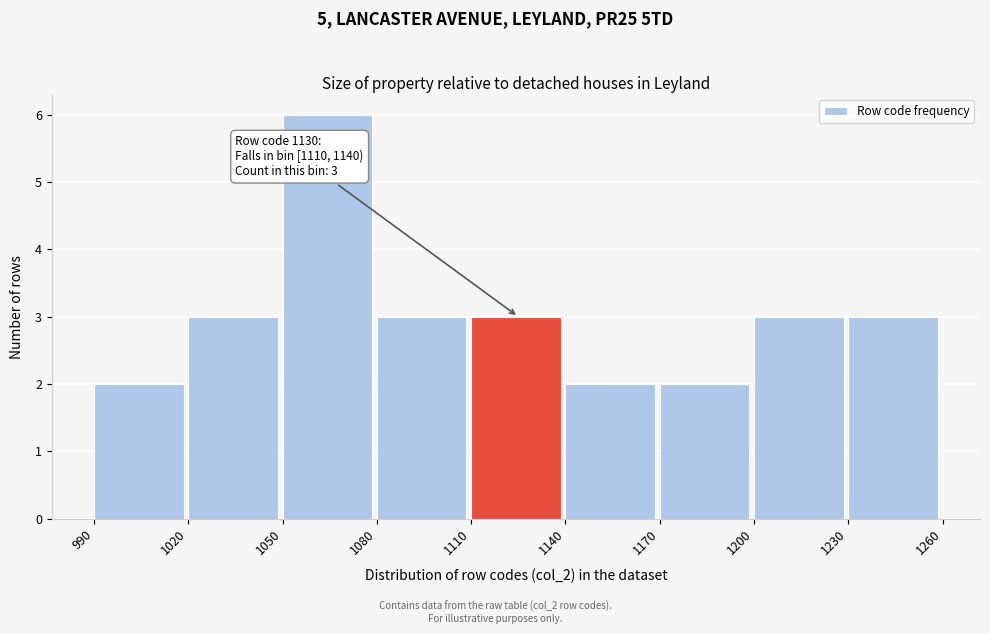

Over which range of the x-axis is the bar tallest?

1050 to 1080